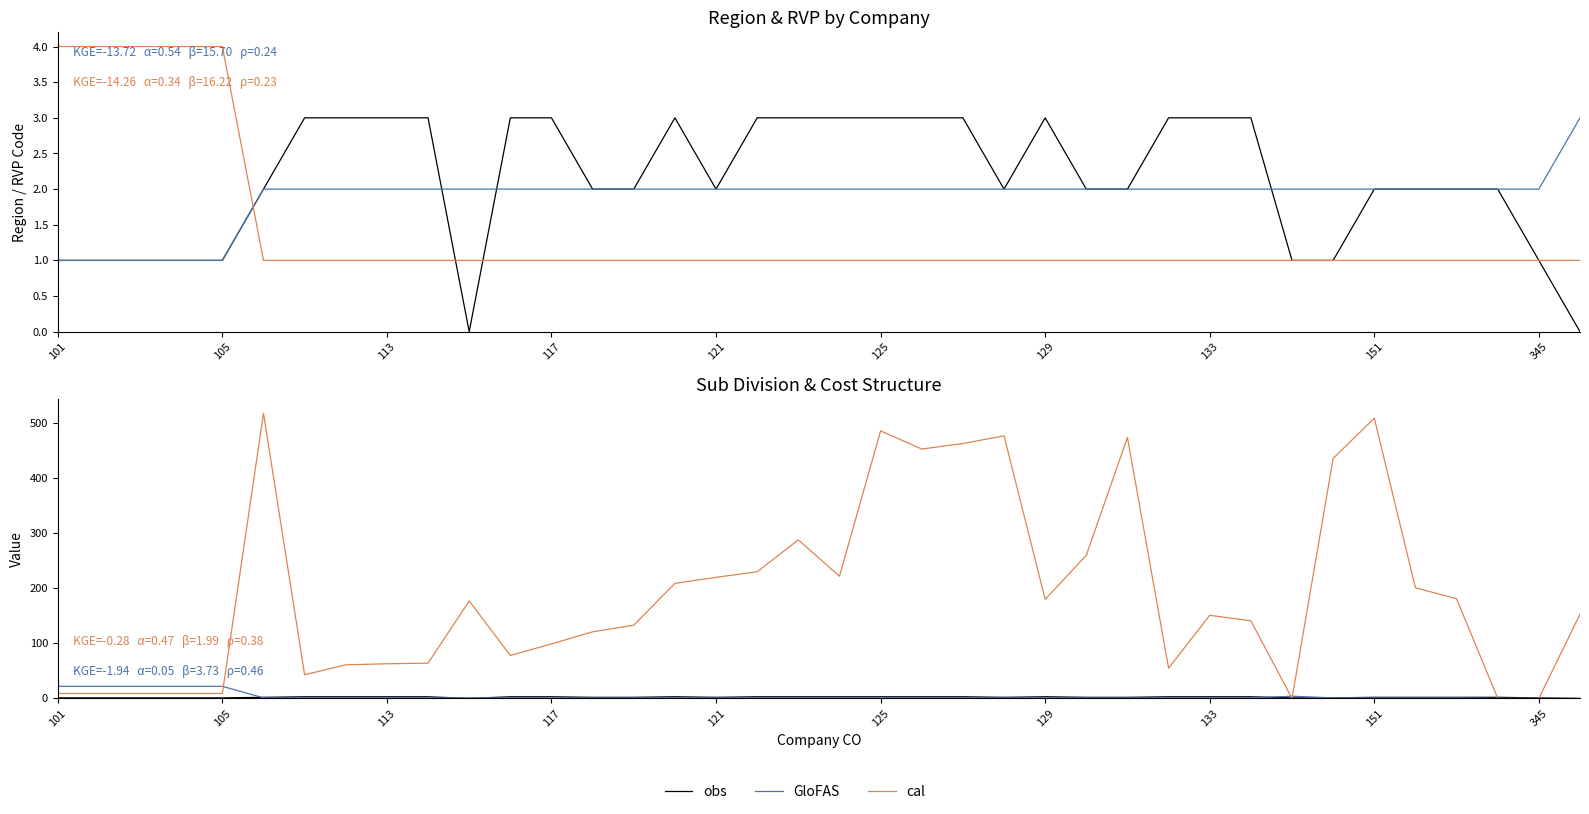

How many interior local valleys does the cal series have?

7